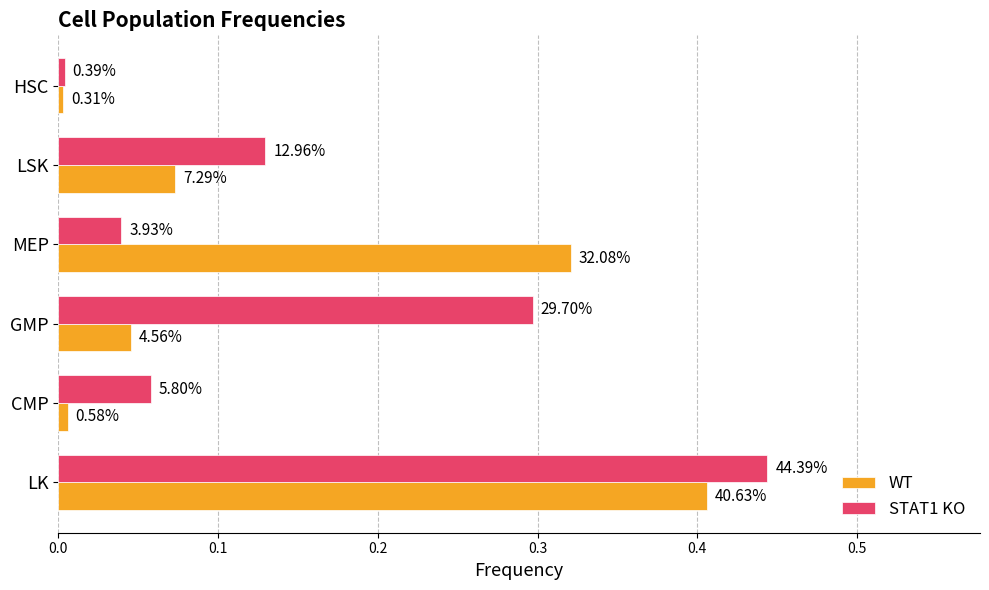

What are all the series names shown in the legend?

WT, STAT1 KO